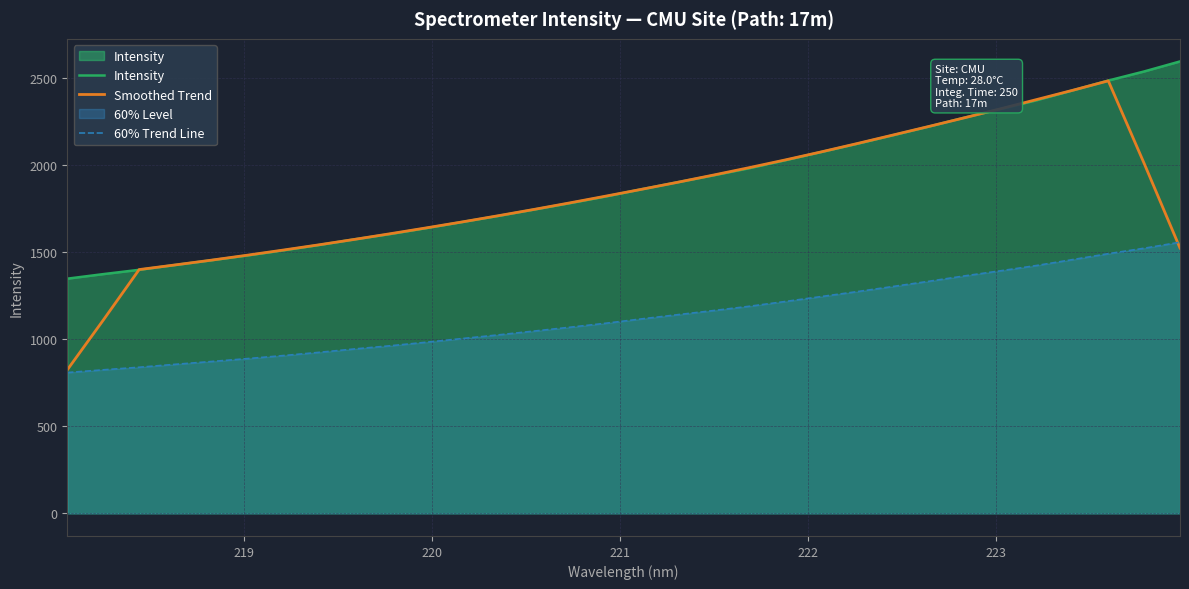

What is the greatest value displayed?

2594.6